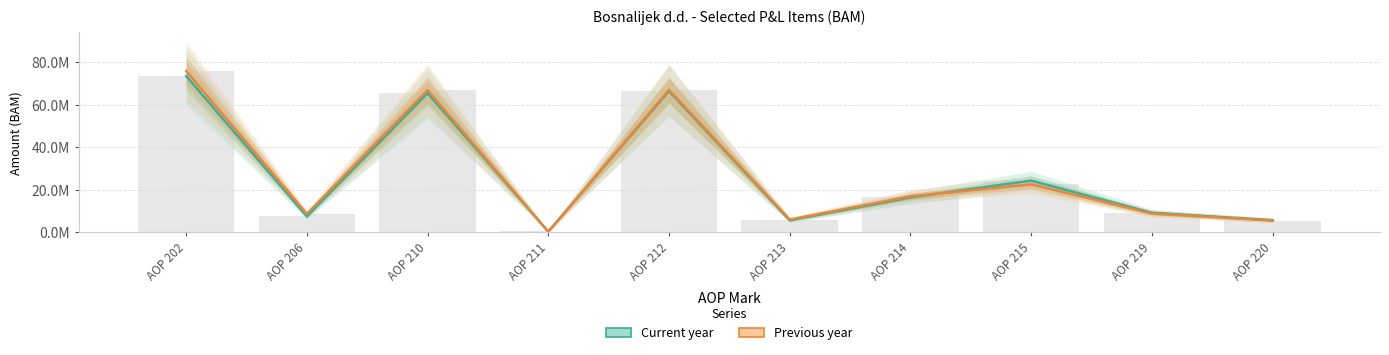

Which series changed the most between AOP 215 and AOP 219?

Current year